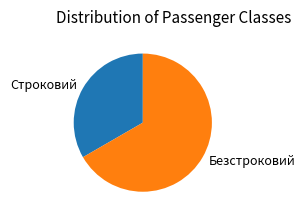

Does Строковий represent more than half of the total?

No